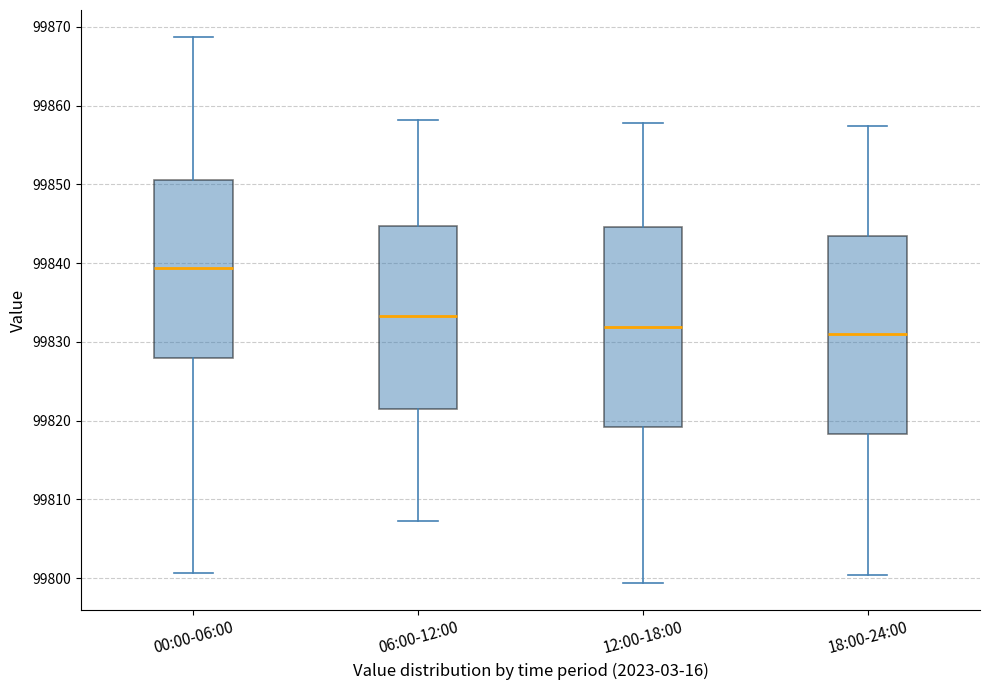

Reading left to right, read every box against the y-axis: the position of its median line, the range the box covers, and the ends of its whiskers. The values are not printed on the chart, so give them approximately, as read against the axis.

00:00-06:00: median 99839, box 99828 to 99851, whiskers 99801 to 99869
06:00-12:00: median 99833, box 99822 to 99845, whiskers 99807 to 99858
12:00-18:00: median 99832, box 99819 to 99845, whiskers 99799 to 99858
18:00-24:00: median 99831, box 99818 to 99843, whiskers 99800 to 99857